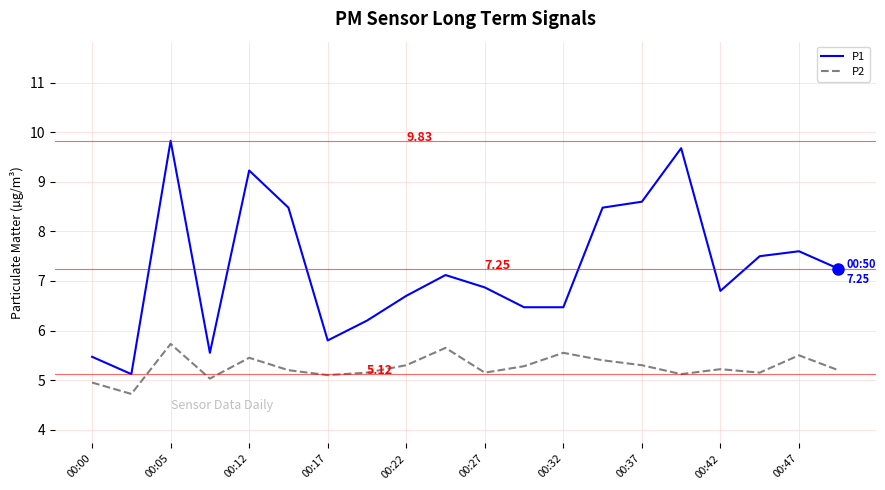

List the series in order of their peak value, lowest first.

P2, P1